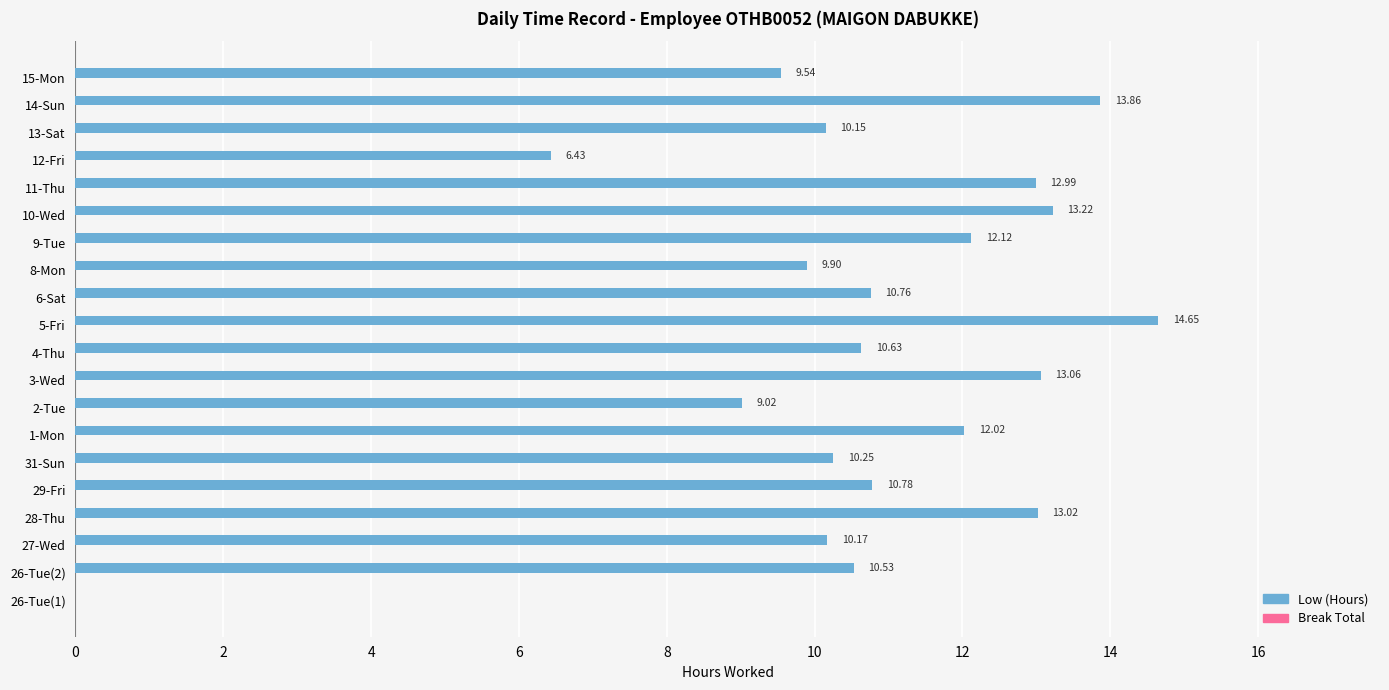

How many values exceed 10?

15